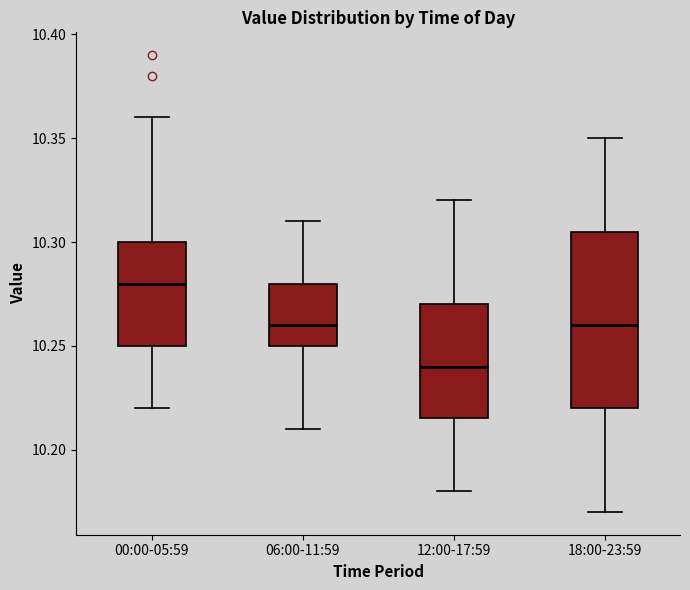

Where does the median line of the box for 18:00-23:59 sit on the y-axis? The values are not printed on the chart, so give them approximately, as read against the axis.

10.260